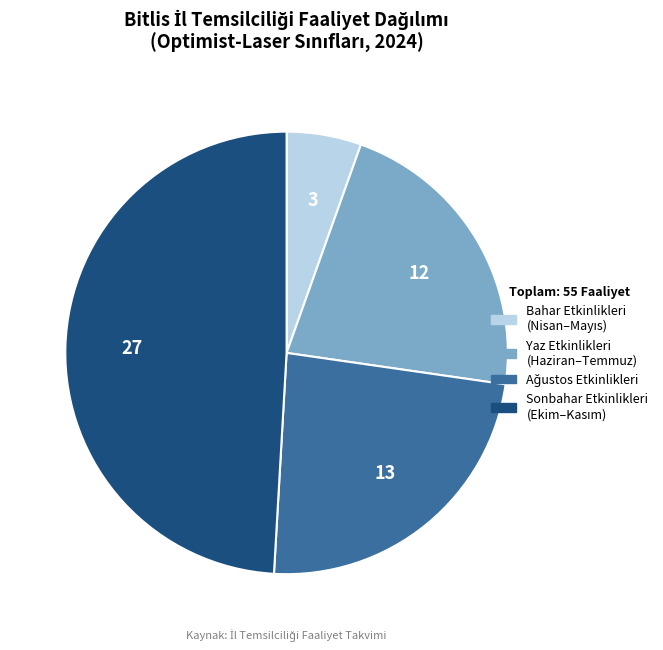

How many segments does this pie chart have?

4